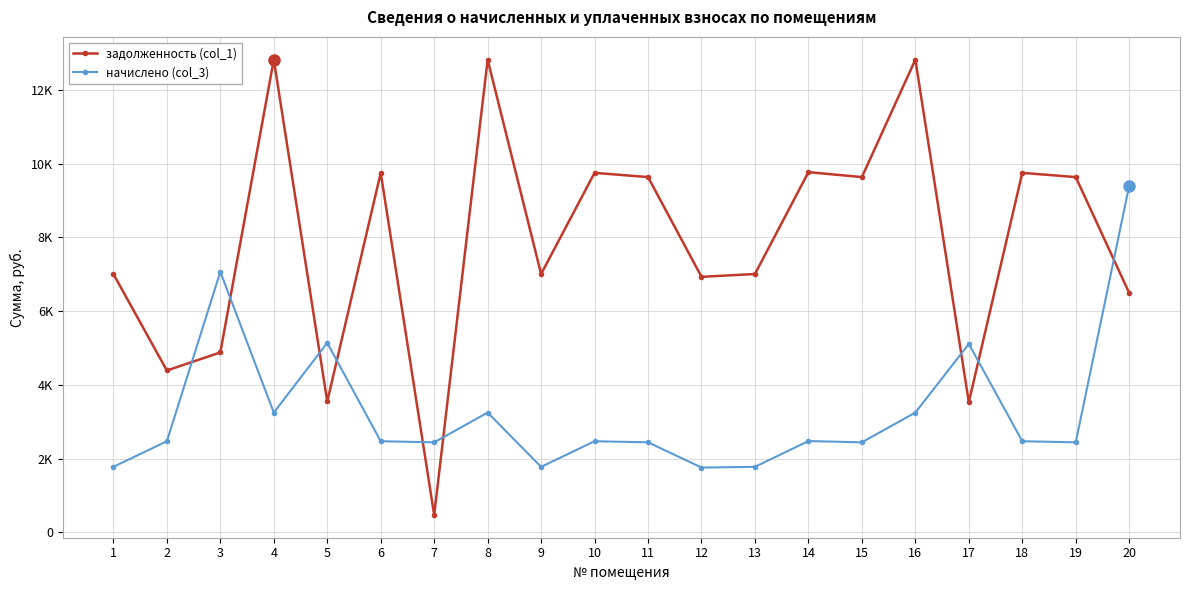

What is the difference between the maximum and minimum values in the задолженность (col_1) series?

12357.4